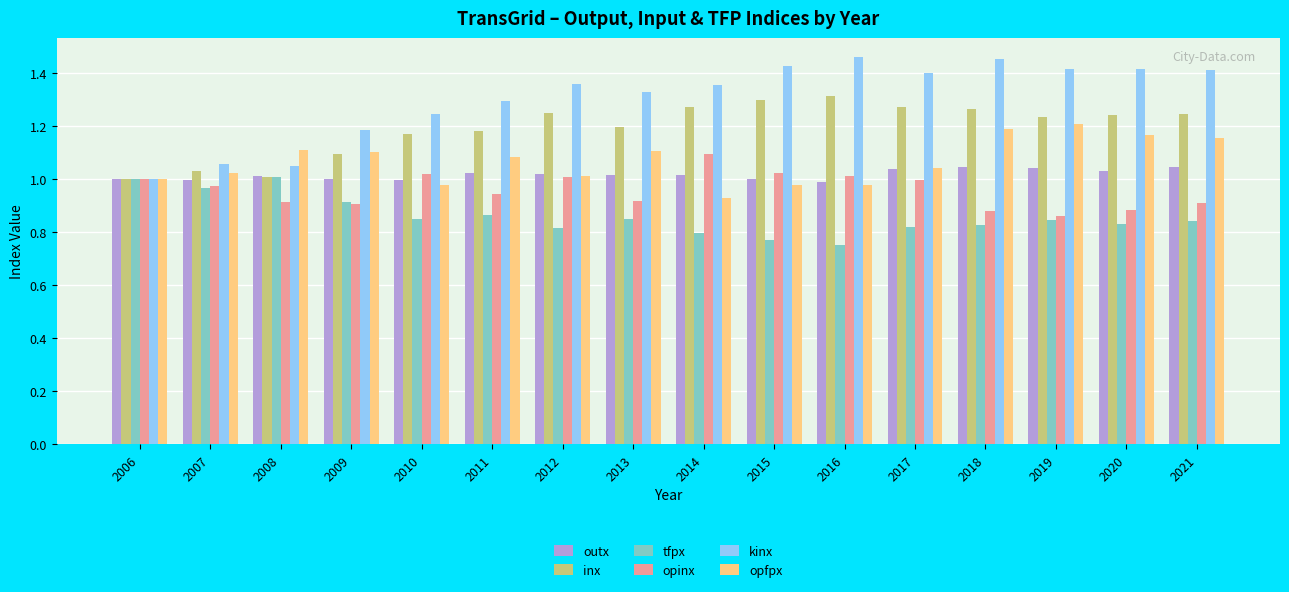

Is the value of kinx at 2013 greater than the value of opinx at 2006?

Yes